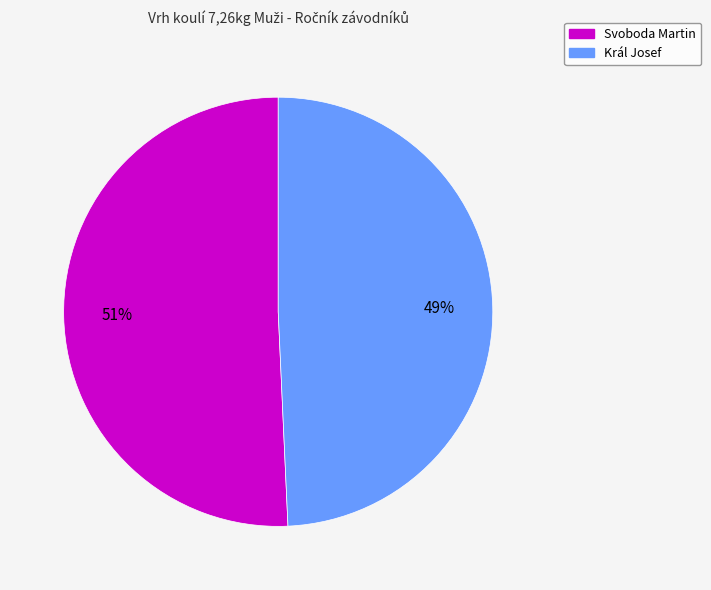

Do Král Josef and Svoboda Martin together represent more than half of the pie?

Yes